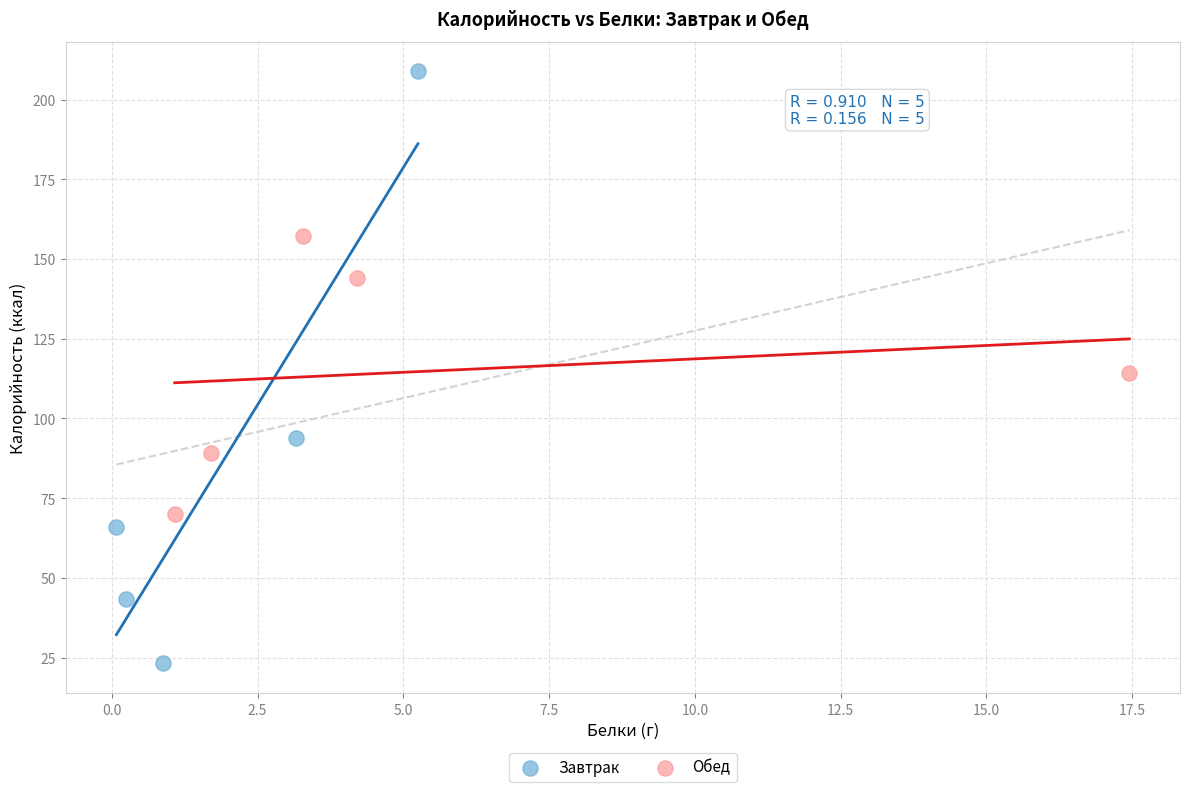

Which series has the largest Y range (max minus min)?

Завтрак